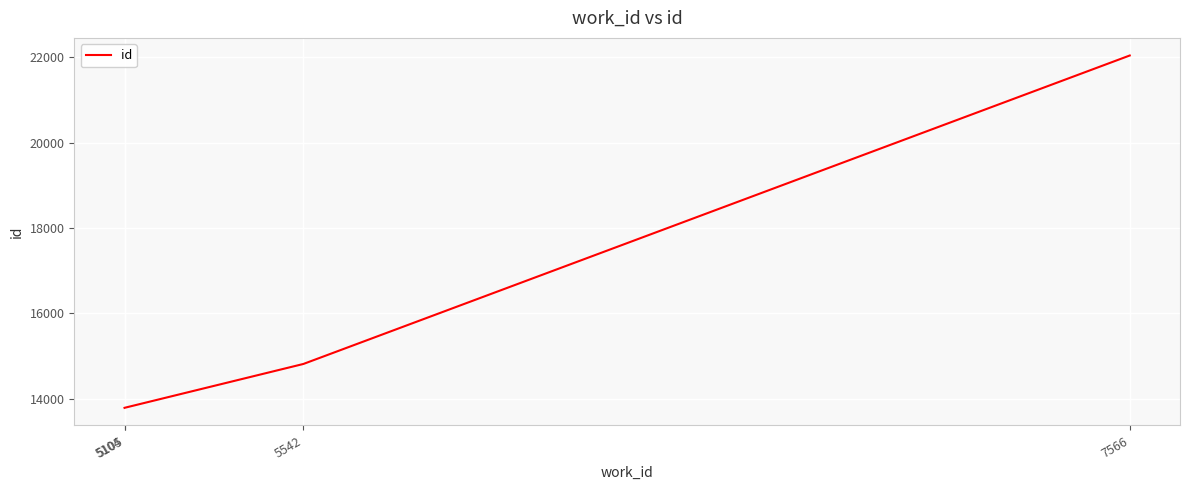

Which has a higher value, 5542 or 5104?

5542